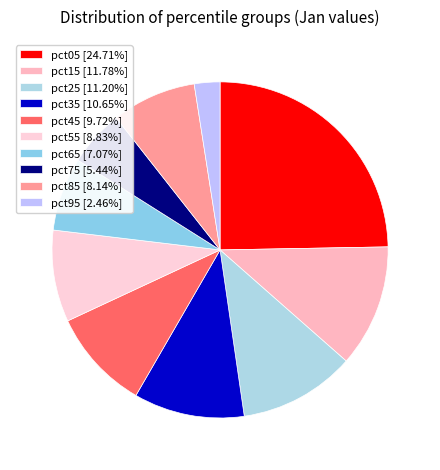

How many segments does this pie chart have?

10